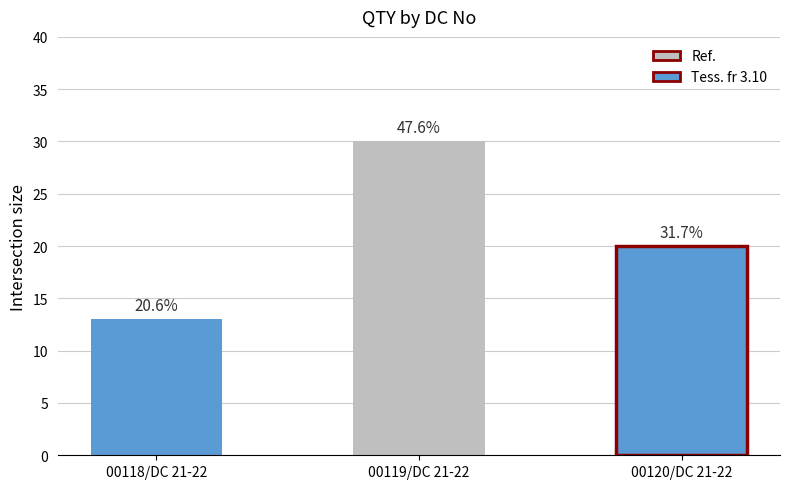

What is the sum of all values?

63